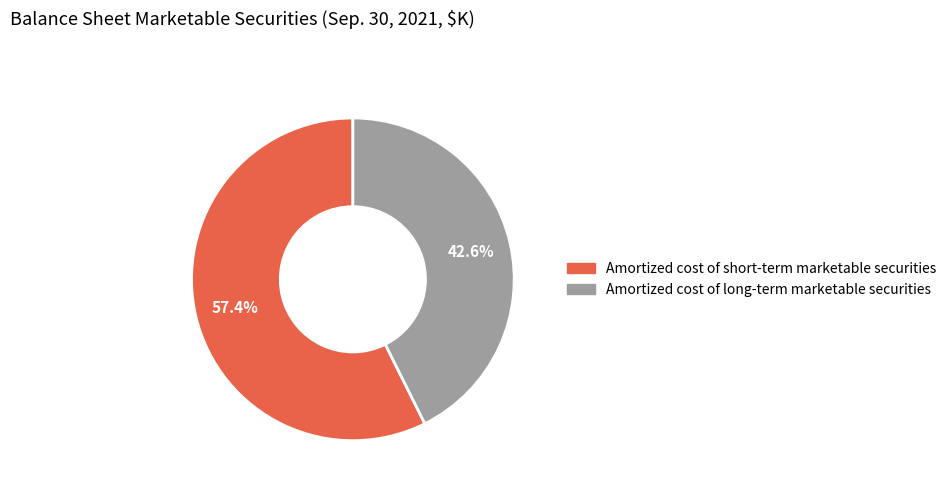

True or false: Amortized cost of long-term marketable securities accounts for 43% of the total.

True